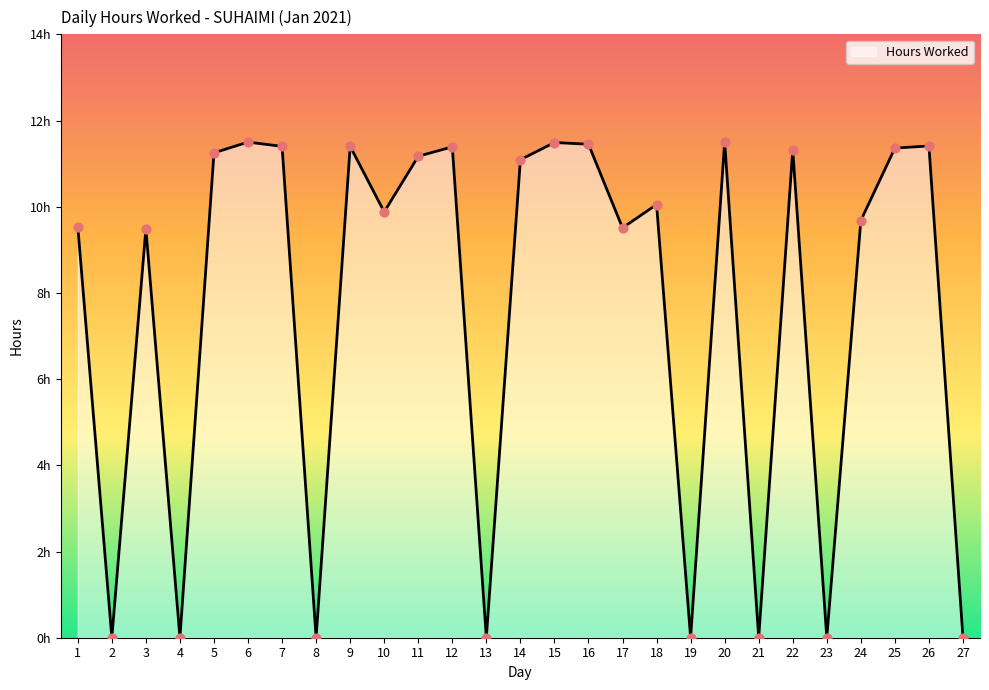

Approximately how many times larger is the value at 7 compared to 16?

1.0